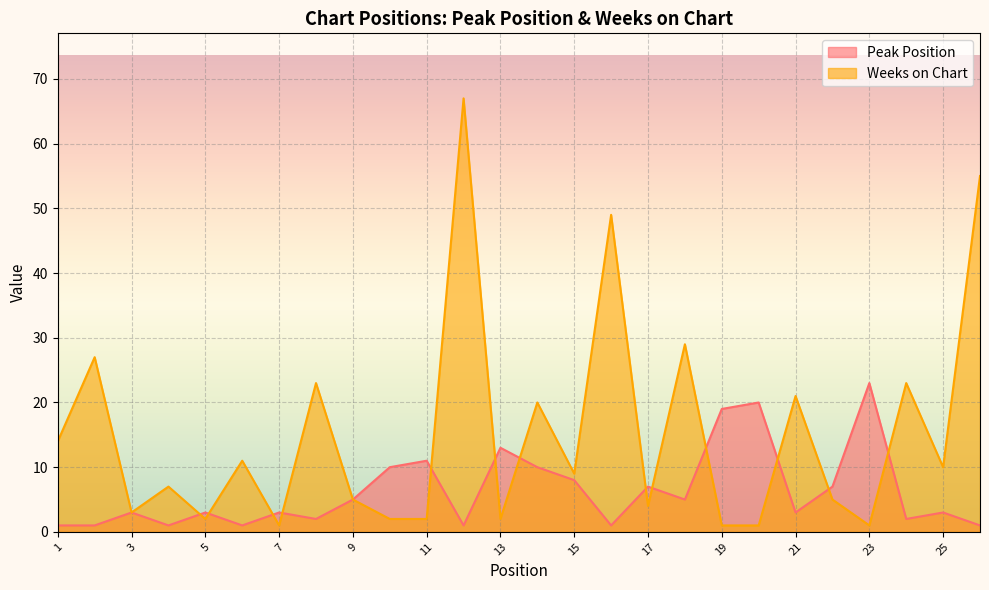

Reading left to right, what are all the values shown in this chart?

Peak Position: 1	1	3	1	3	1	3	2	5	10	11	1	13	10	8	1	7	5	19	20	3	7	23	2	3	1
Weeks on Chart: 14	27	3	7	2	11	1	23	5	2	2	67	2	20	9	49	4	29	1	1	21	5	1	23	10	55